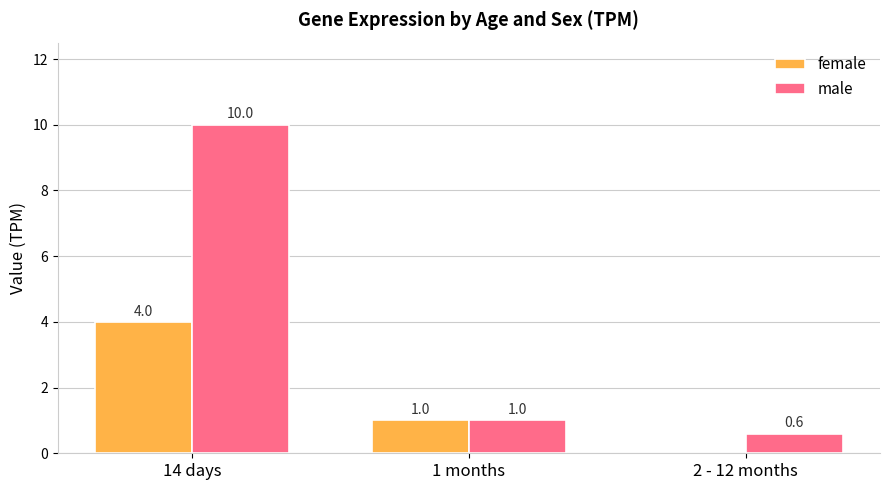

At which label does male first exceed 1?

14 days